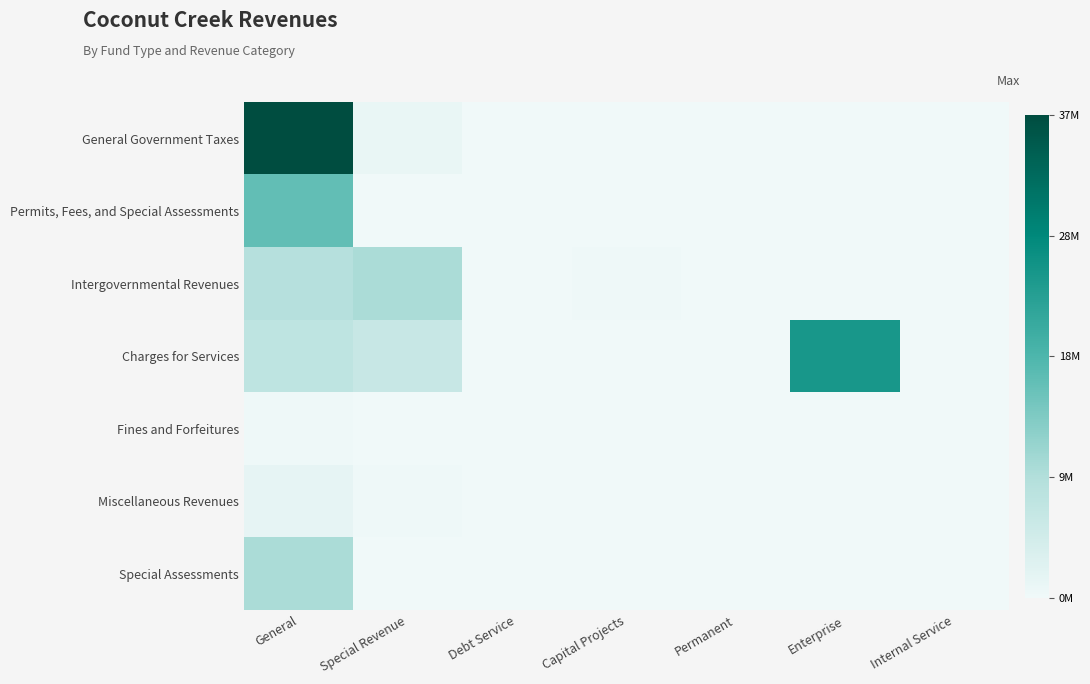

At which category is the sum across all series the highest?

General